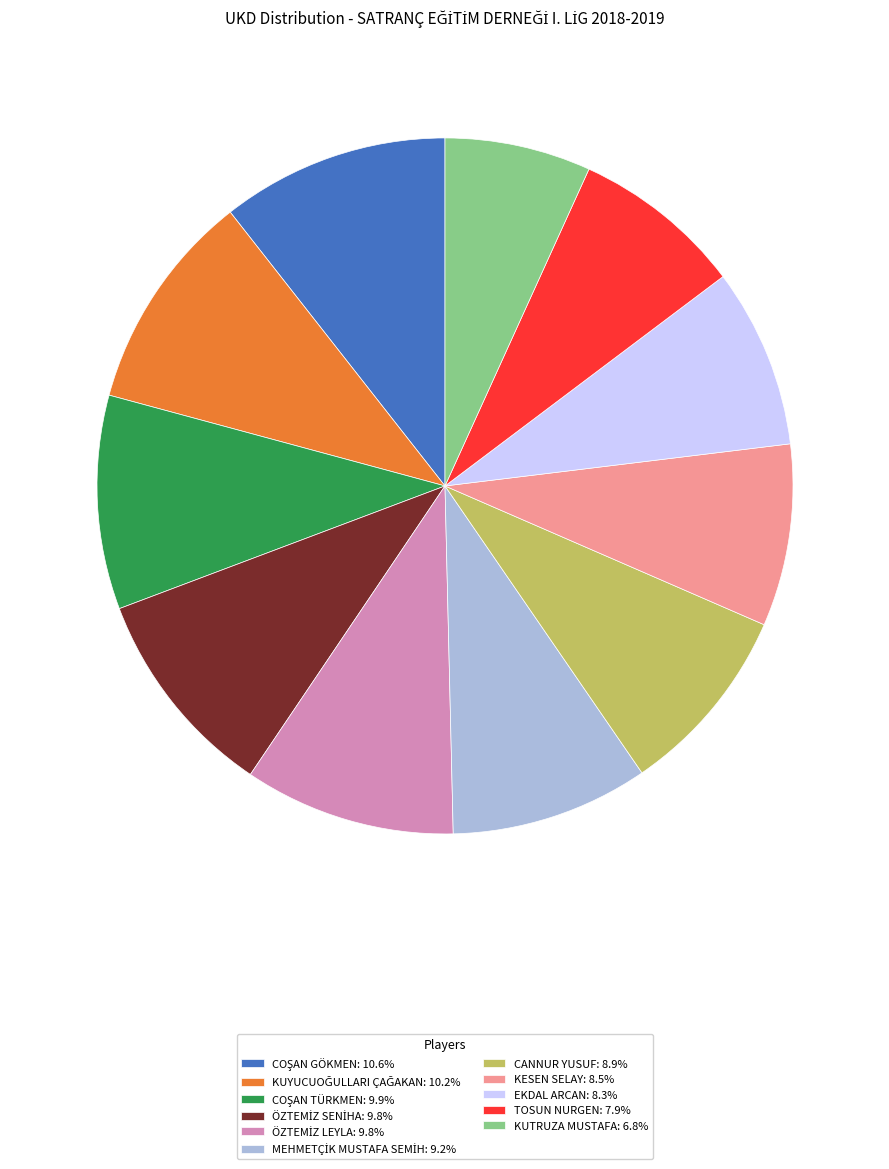

Is there any slice that represents more than half of the pie?

No